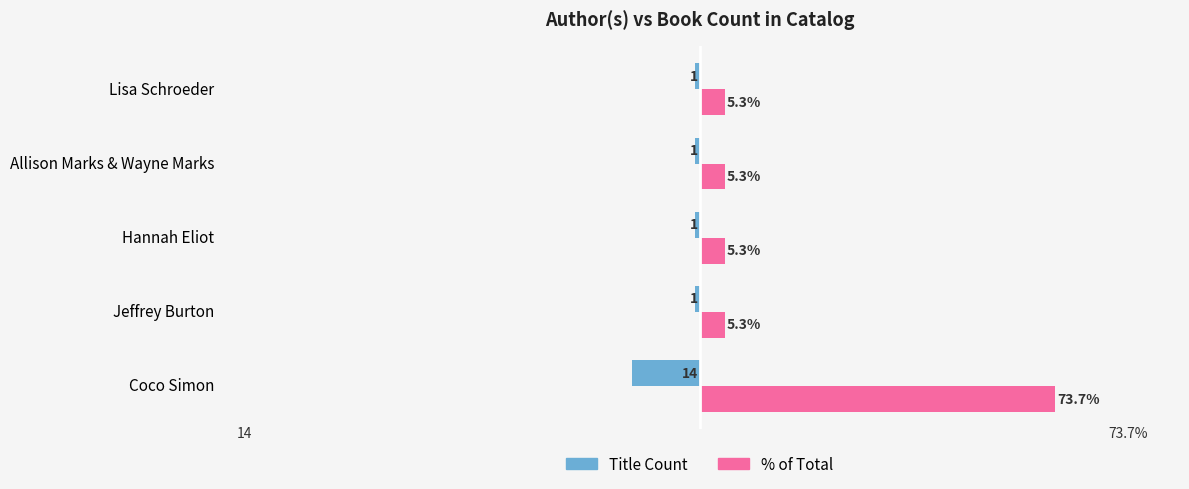

Which label corresponds to the smallest value in the chart?

Coco Simon